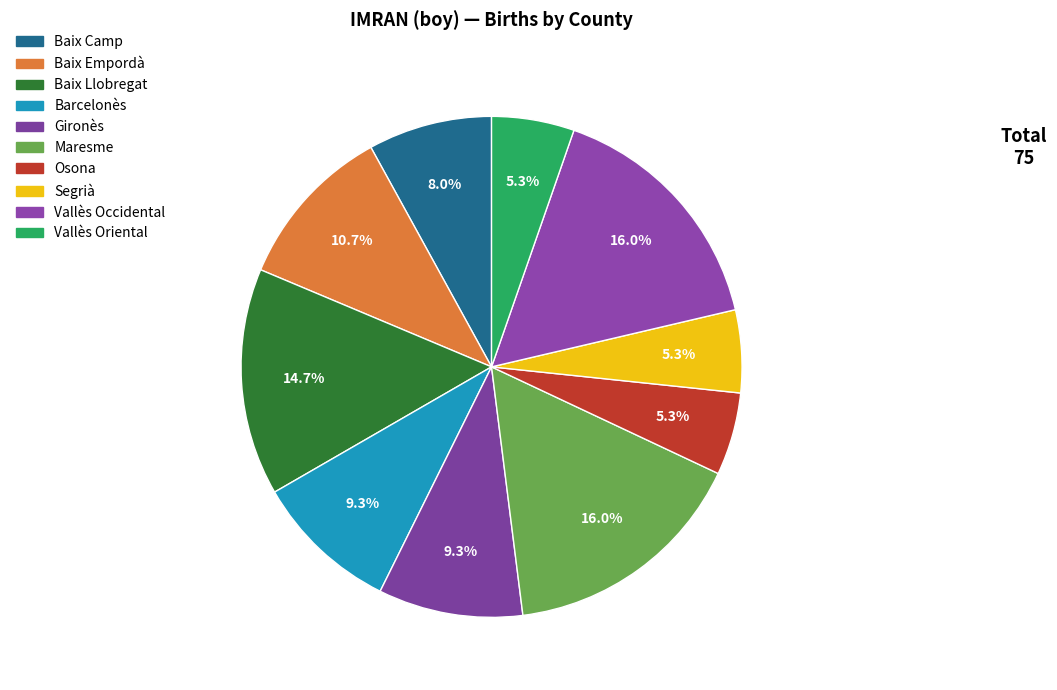

How many segments does this pie chart have?

10